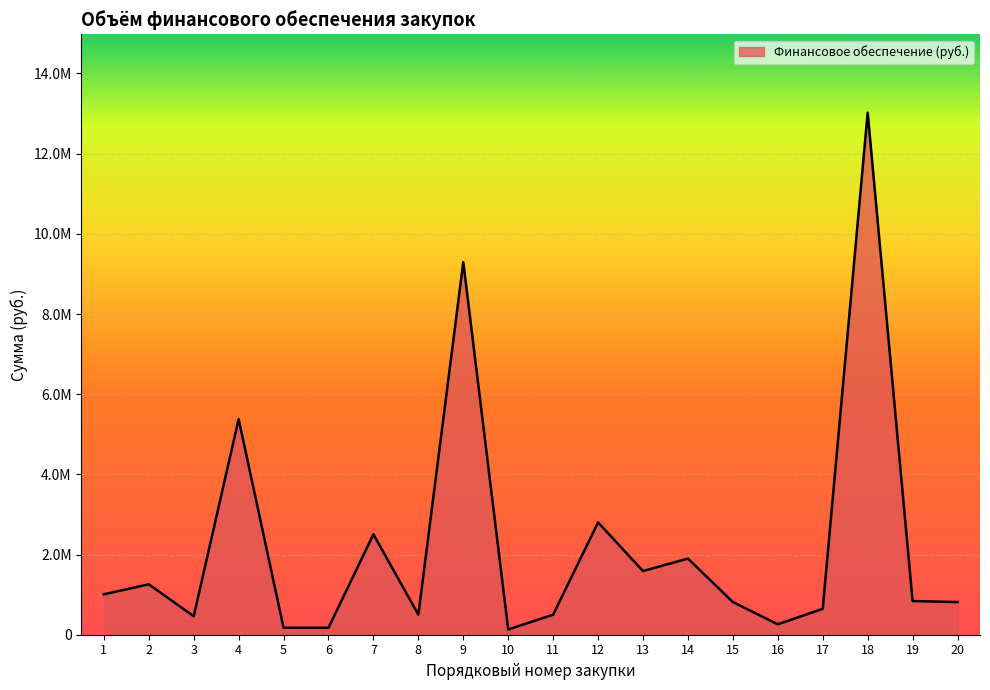

What is the change in value from 8 to 20?

+314850.4